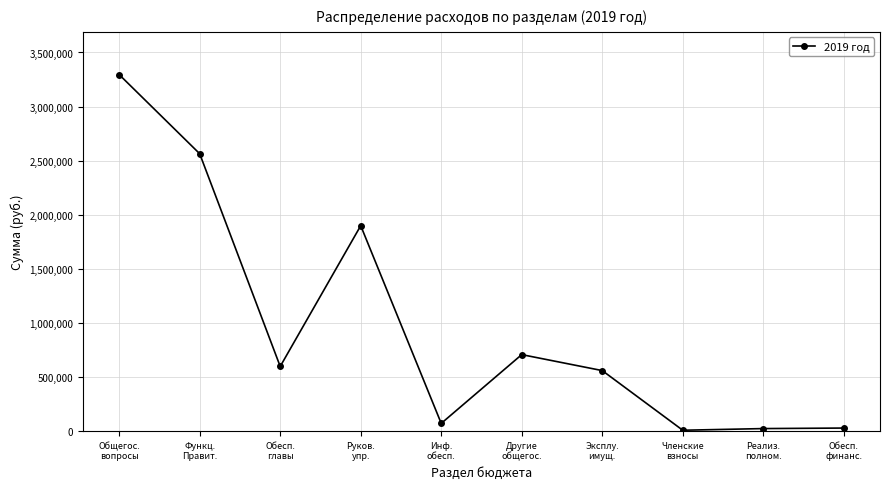

How many interior local valleys (lower than both neighbors) does the data have?

3